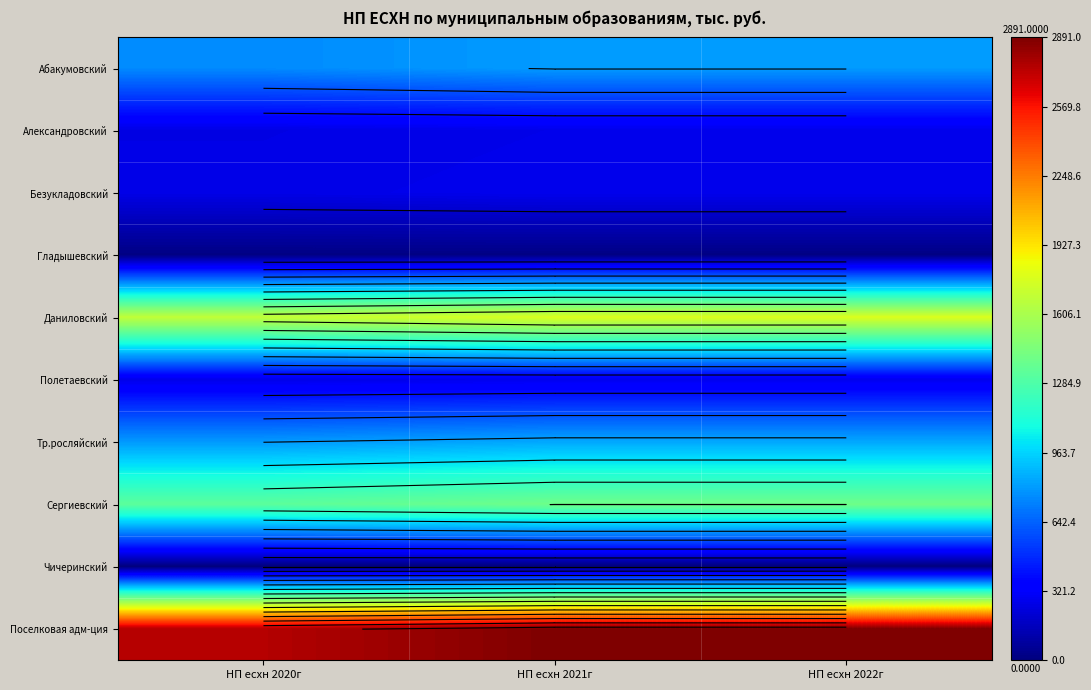

What is the sum of all Поселковая адм-ция values?

8535.3